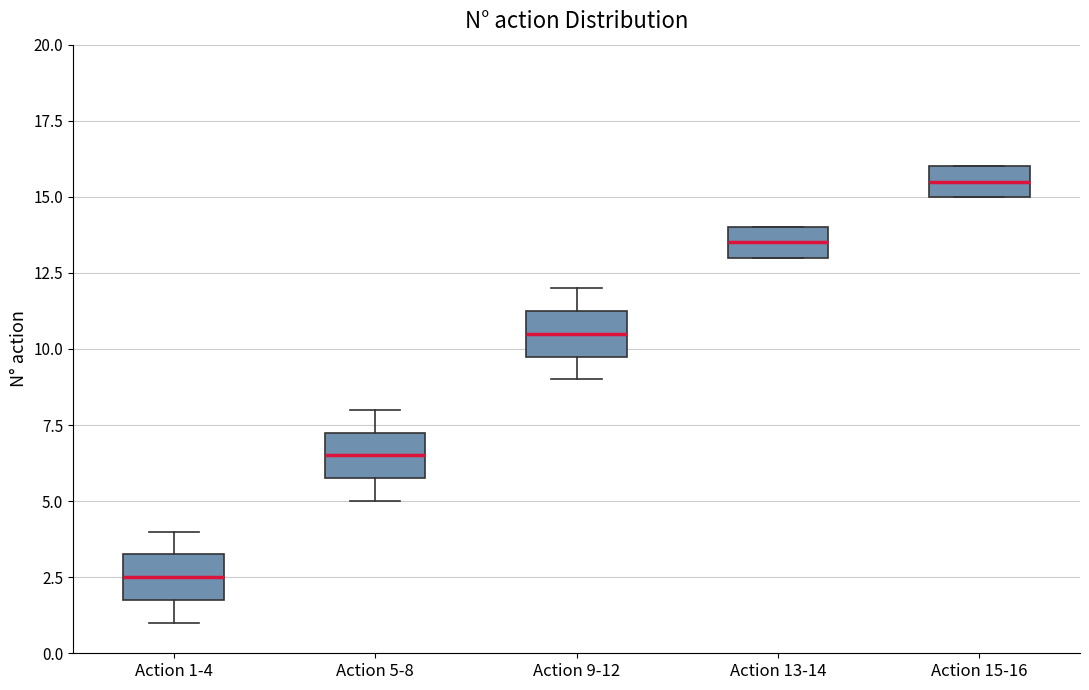

Reading left to right, transcribe this box plot: for each box, give where its median line is, the range the box spans, and where its two whiskers end, as read against the y-axis. The values are not printed on the chart, so give them approximately, as read against the axis.

Action 1-4: median 2.5, box 2.0 to 3.5, whiskers 1.0 to 4.0
Action 5-8: median 6.5, box 6.0 to 7.5, whiskers 5.0 to 8.0
Action 9-12: median 10.5, box 10.0 to 11.5, whiskers 9.0 to 12.0
Action 13-14: median 13.5, box 13.0 to 14.0, whiskers 13.0 to 14.0
Action 15-16: median 15.5, box 15.0 to 16.0, whiskers 15.0 to 16.0